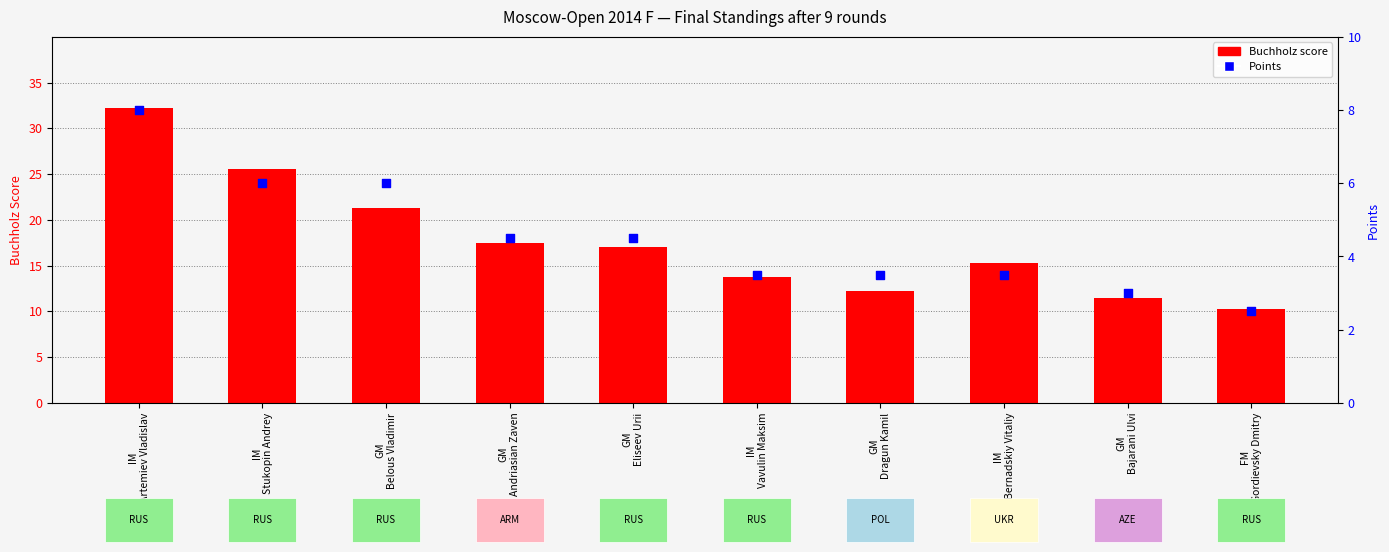

At how many categories does at least one series exceed 21?

3